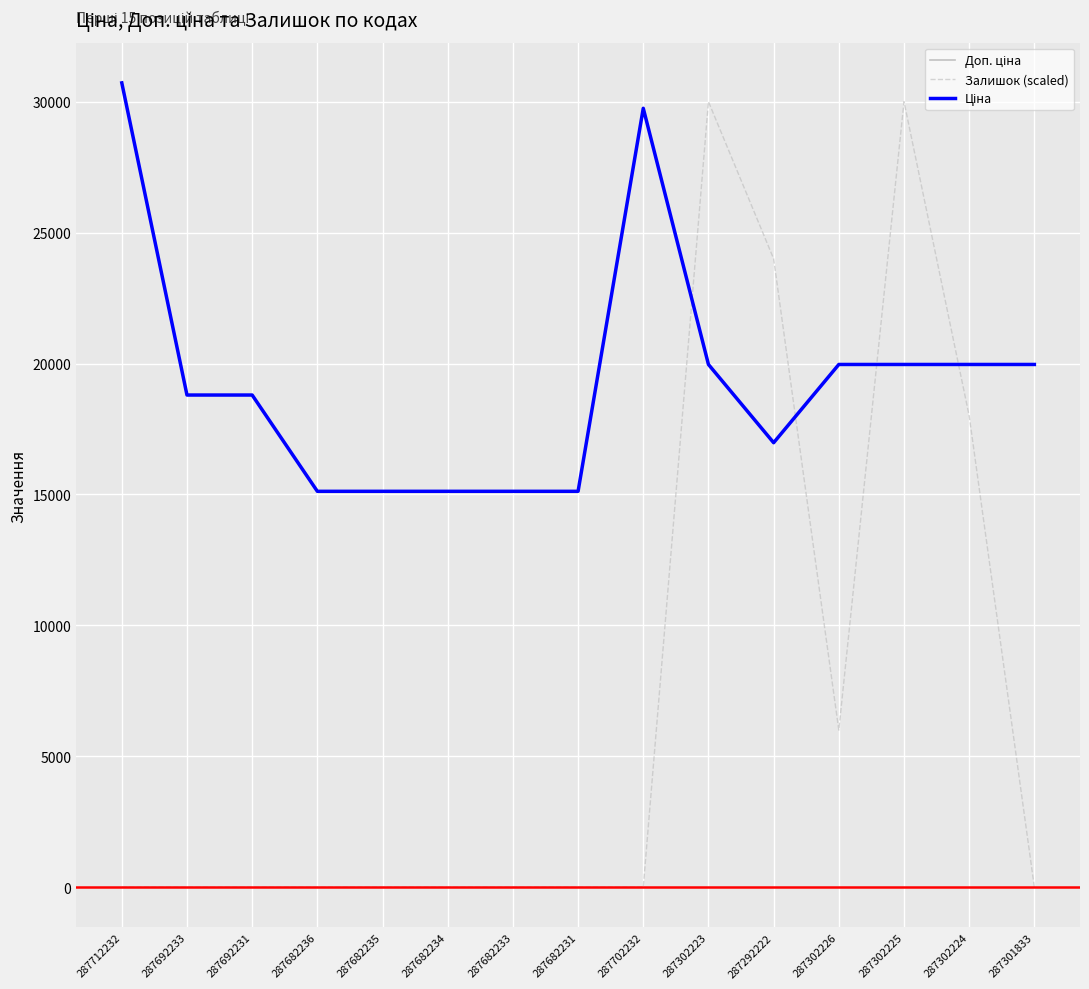

Does the chart have visible grid lines?

Yes